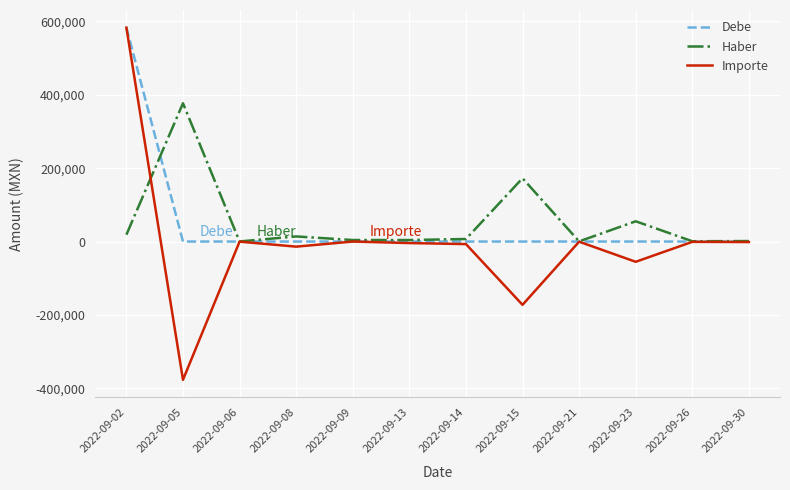

Which series has the widest spread of values?

Importe